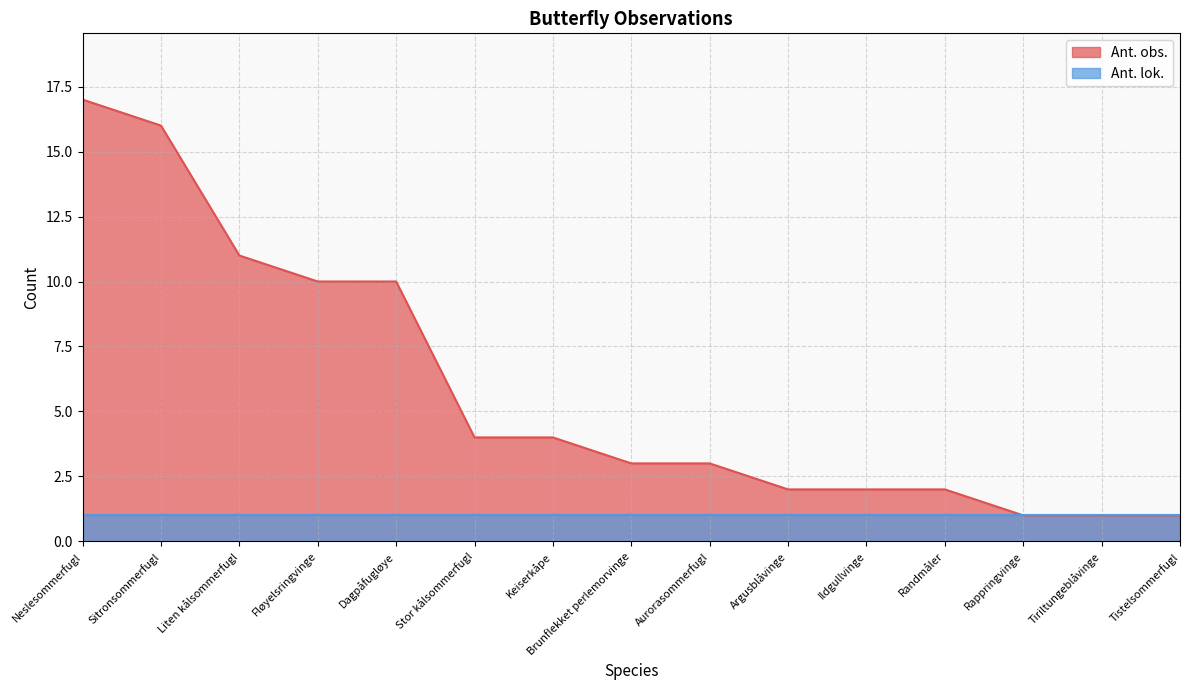

Rank the categories by value from lowest to highest.

Rappringvinge, Tiriltungeblåvinge, Tistelsommerfugl, Argusblåvinge, Ildgullvinge, Randmåler, Brunflekket perlemorvinge, Aurorasommerfugl, Stor kålsommerfugl, Keiserkåpe, Fløyelsringvinge, Dagpåfugløye, Liten kålsommerfugl, Sitronsommerfugl, Neslesommerfugl